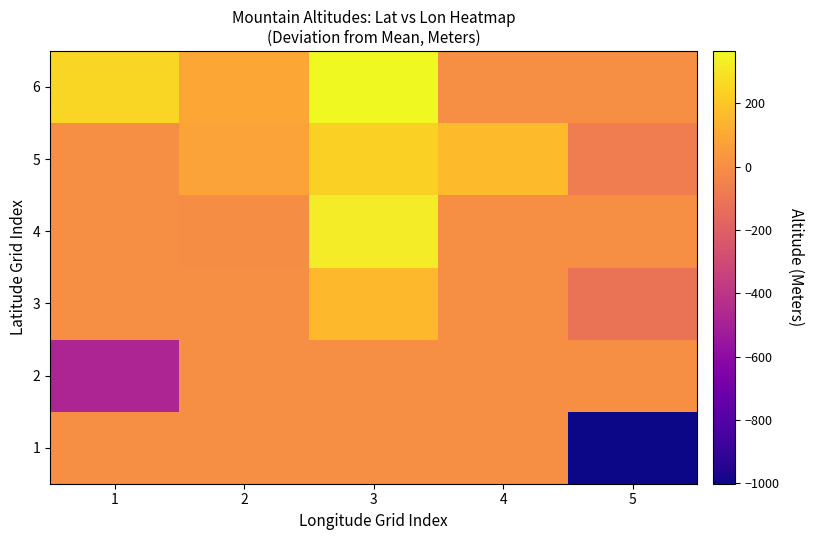

At 1, list the series in order from largest to smallest.

6, 1, 3, 4, 5, 2